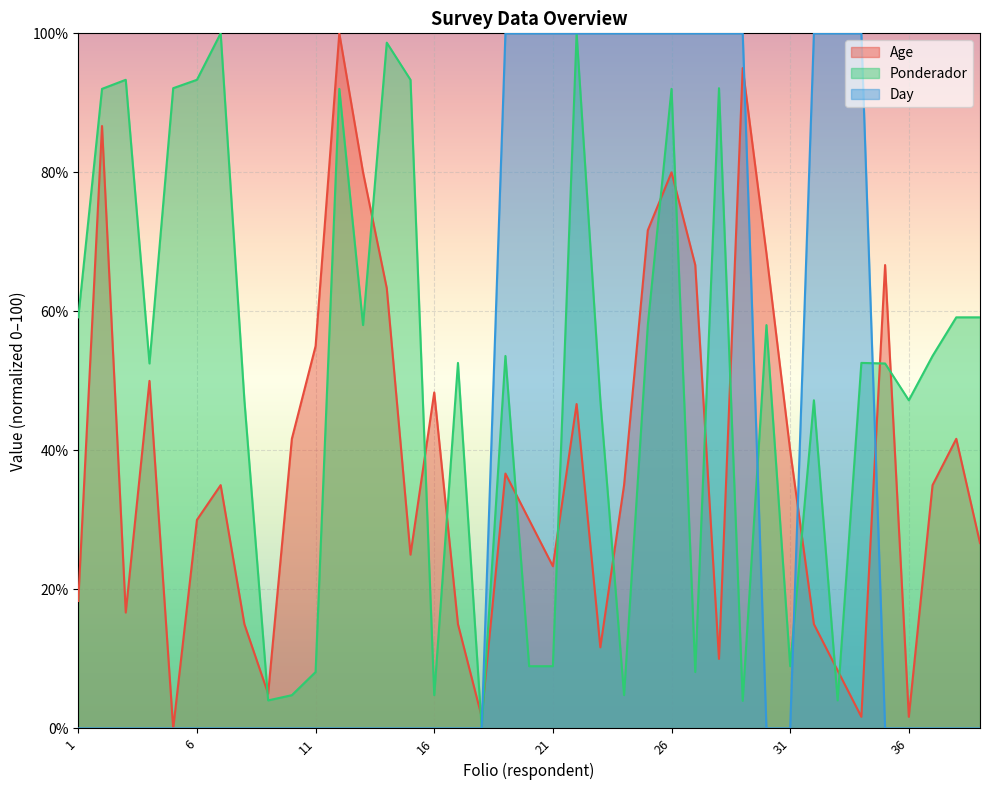

Rank the categories by Age value from highest to lowest.

12, 29, 2, 13, 26, 25, 30, 27, 35, 14, 11, 4, 16, 22, 10, 38, 31, 19, 7, 24, 37, 6, 20, 39, 15, 21, 1, 3, 8, 17, 32, 23, 28, 33, 9, 18, 34, 36, 5